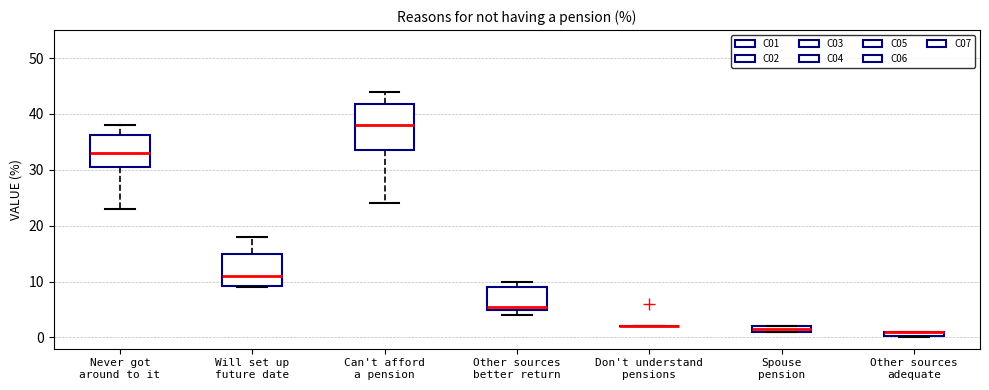

Comparing the boxes themselves (not the whiskers), which one is the tallest?

Can't afford a pension